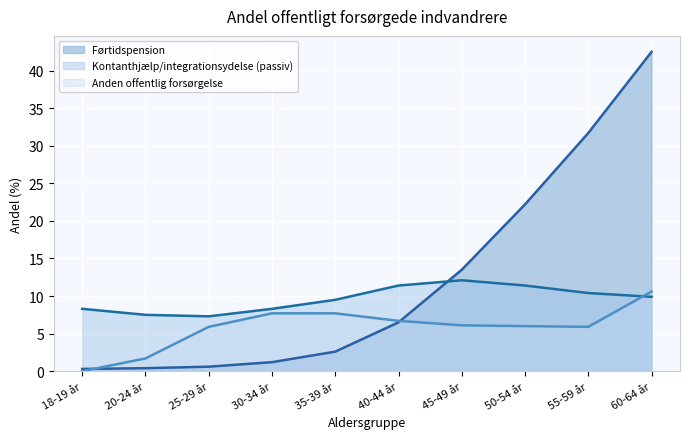

At which label does Anden offentlig forsørgelse first exceed 6?

30-34 år